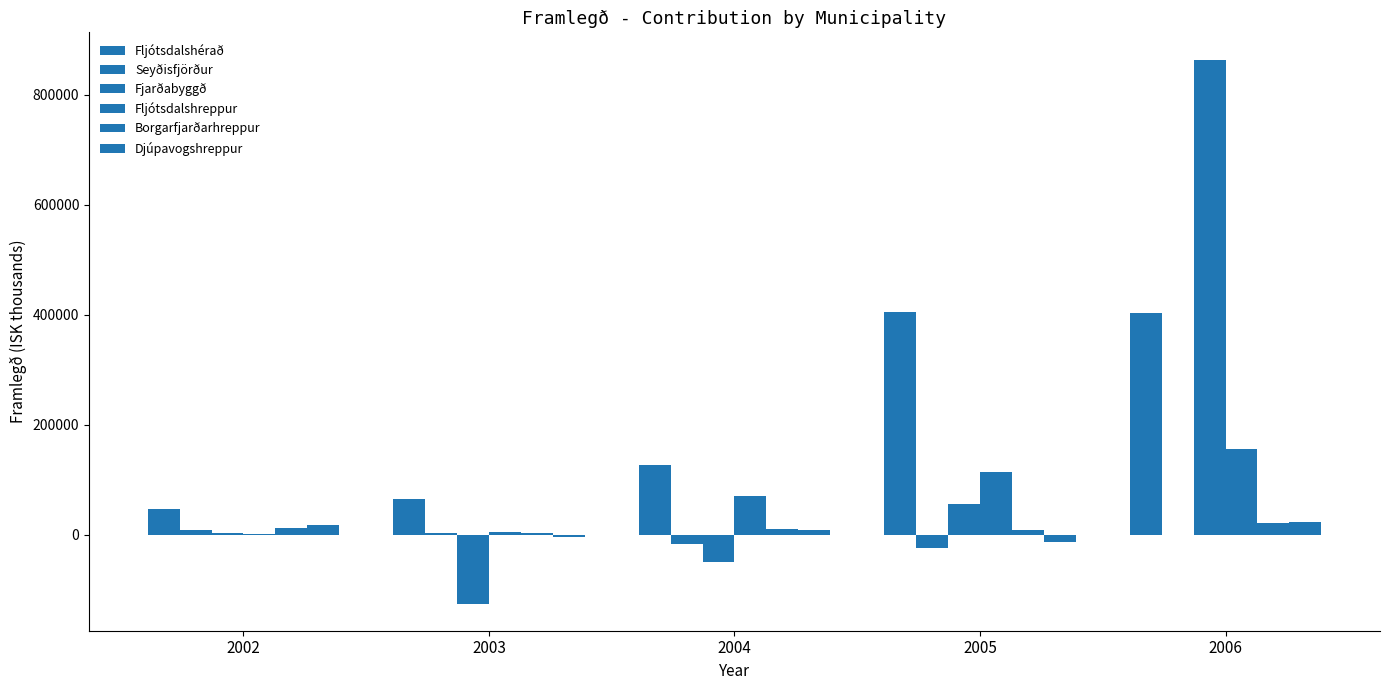

How many categories are shown in the chart?

5